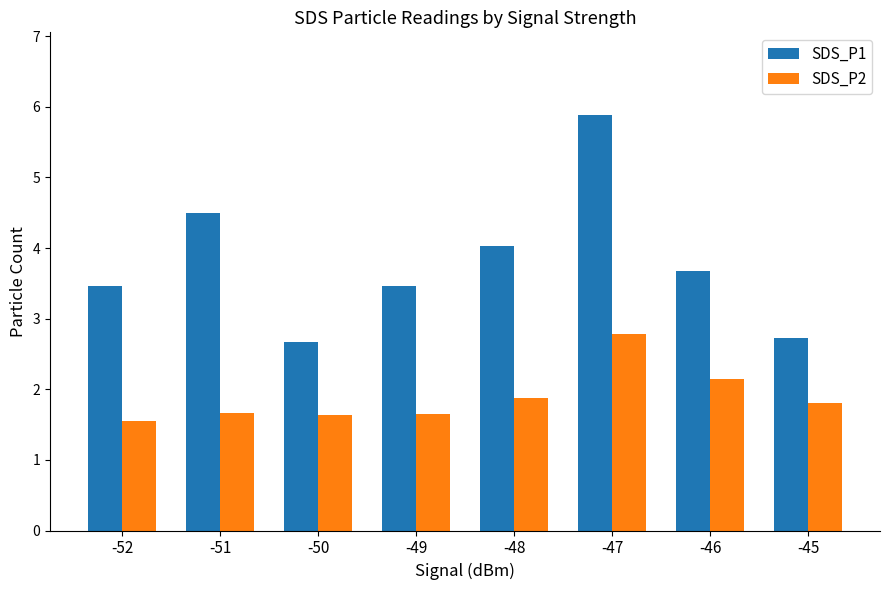

What value does the SDS_P2 series have at -51?

1.7